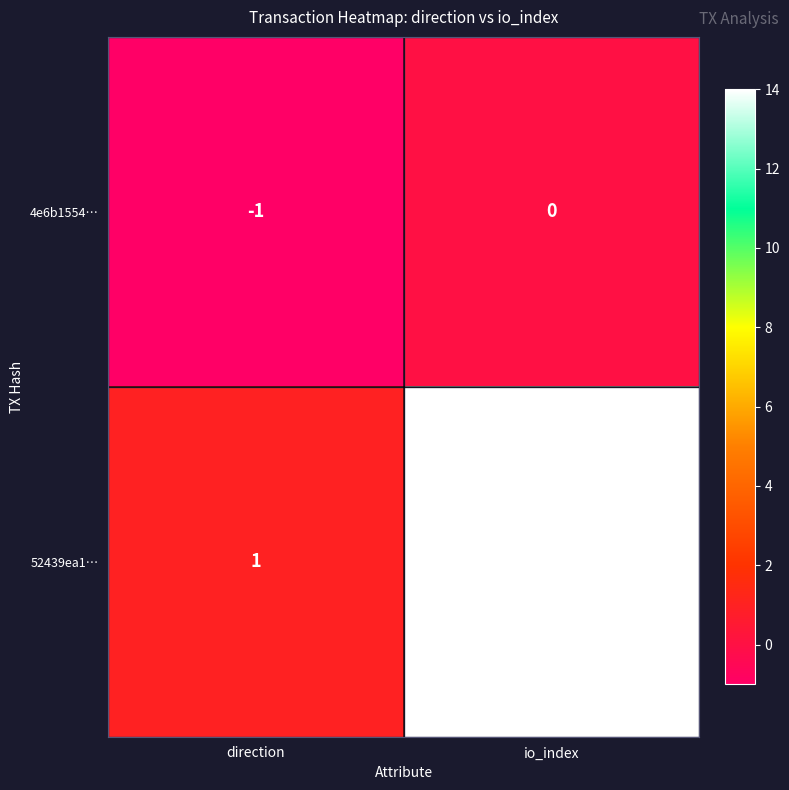

Which series has the largest total across all categories?

52439ea1…